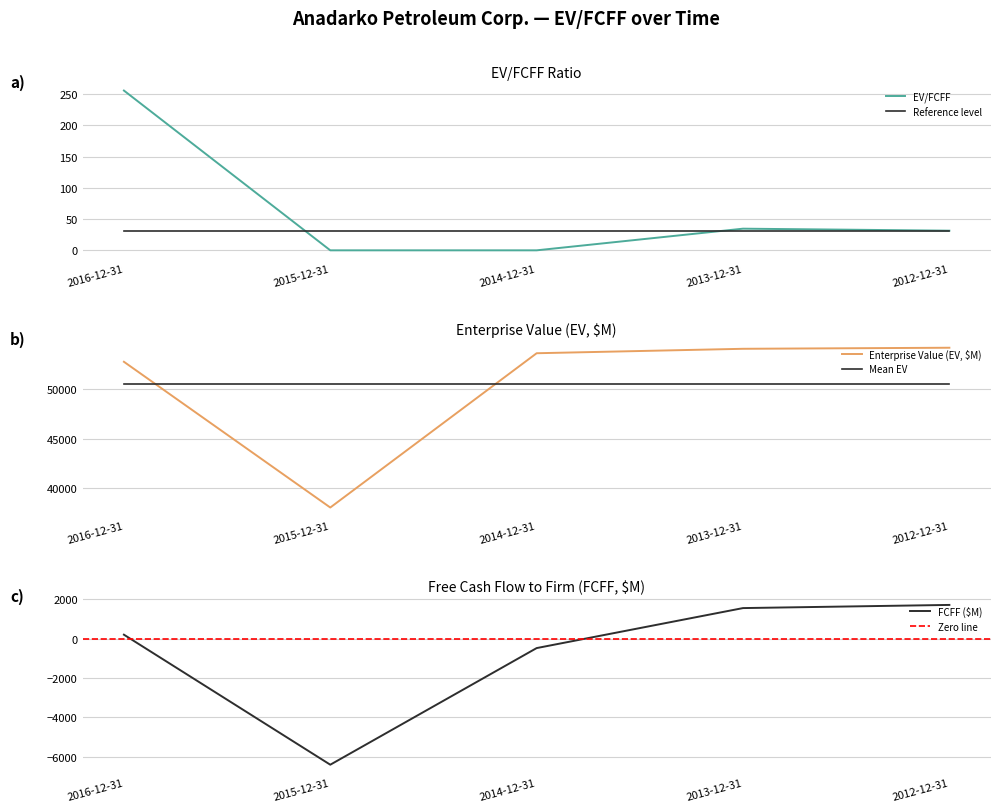

At which category does the chart reach its peak across all series?

2012-12-31